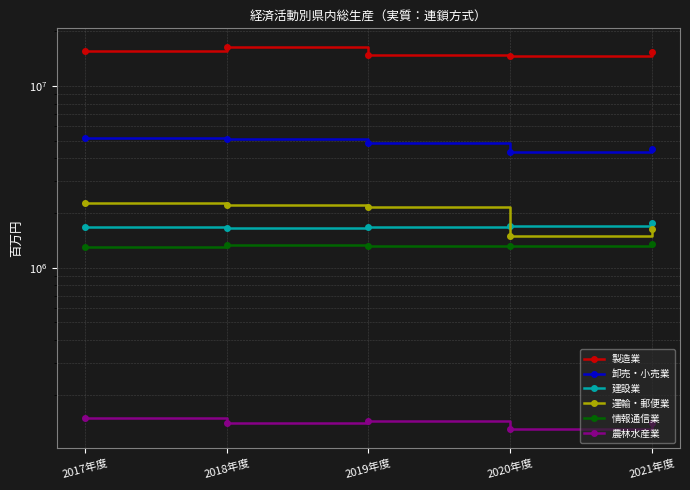

What is the difference between the maximum and second lowest values in the 運輸・郵便業 series?

617474